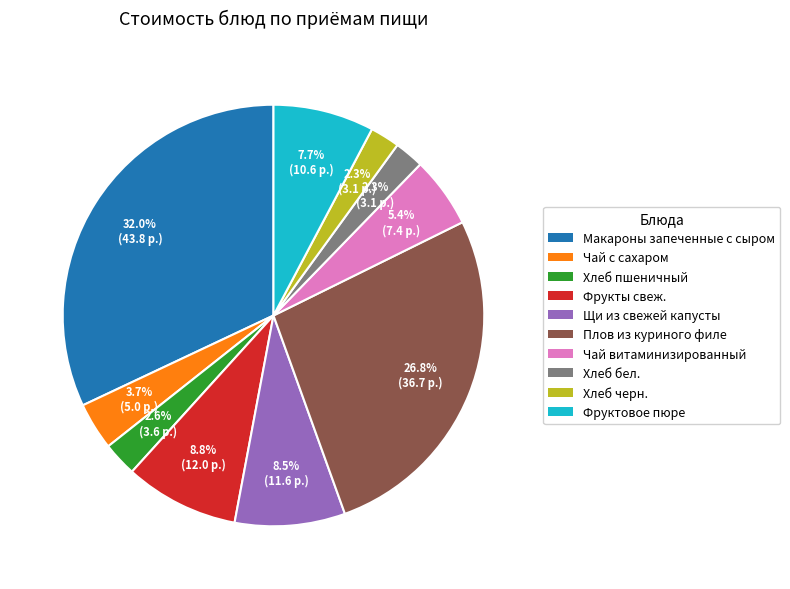

Is the sum of Щи из свежей капусты and Хлеб бел. greater than half?

No